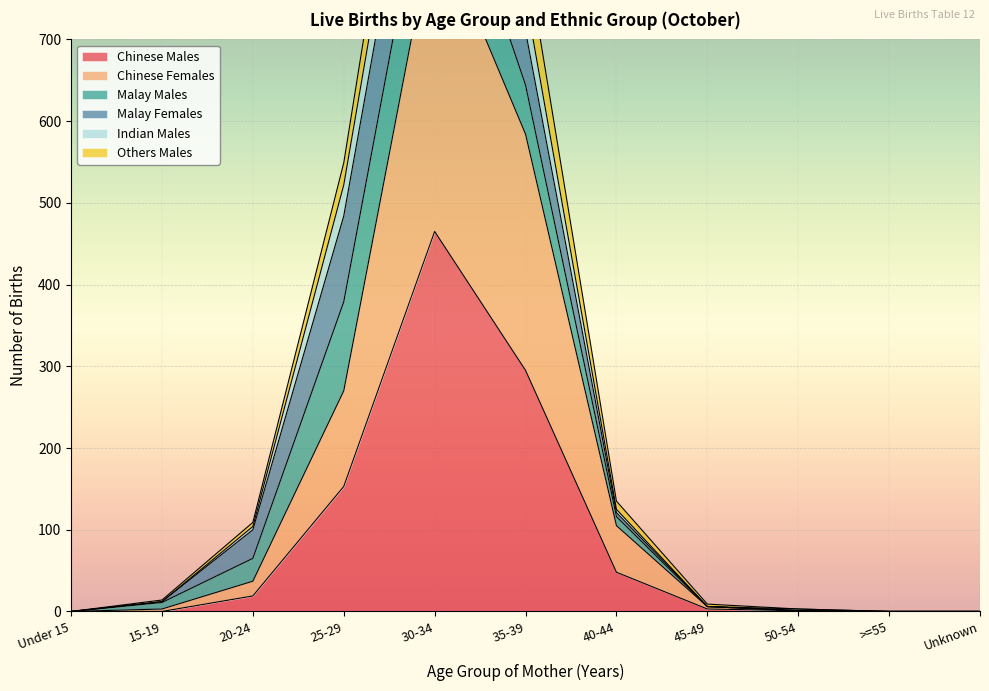

True or false: Chinese Females has a value of 6 at 45-49.

True